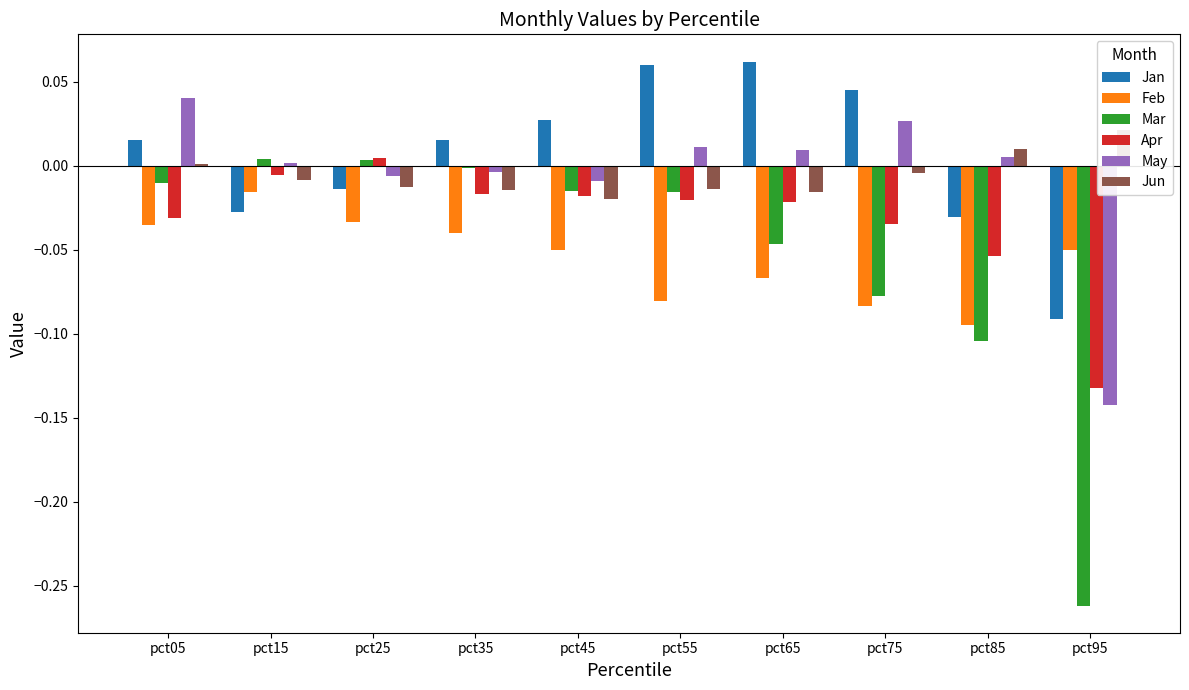

Is the value of Apr at pct55 greater than the value of Feb at pct95?

Yes